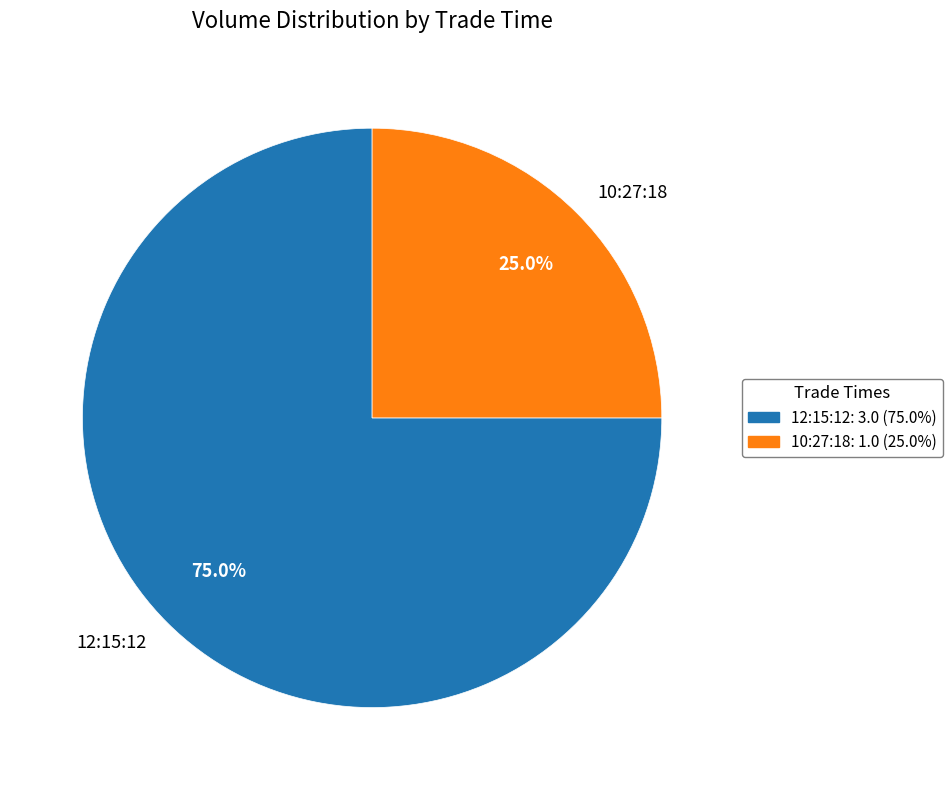

To the nearest percent, what portion does 10:27:18 represent?

25%